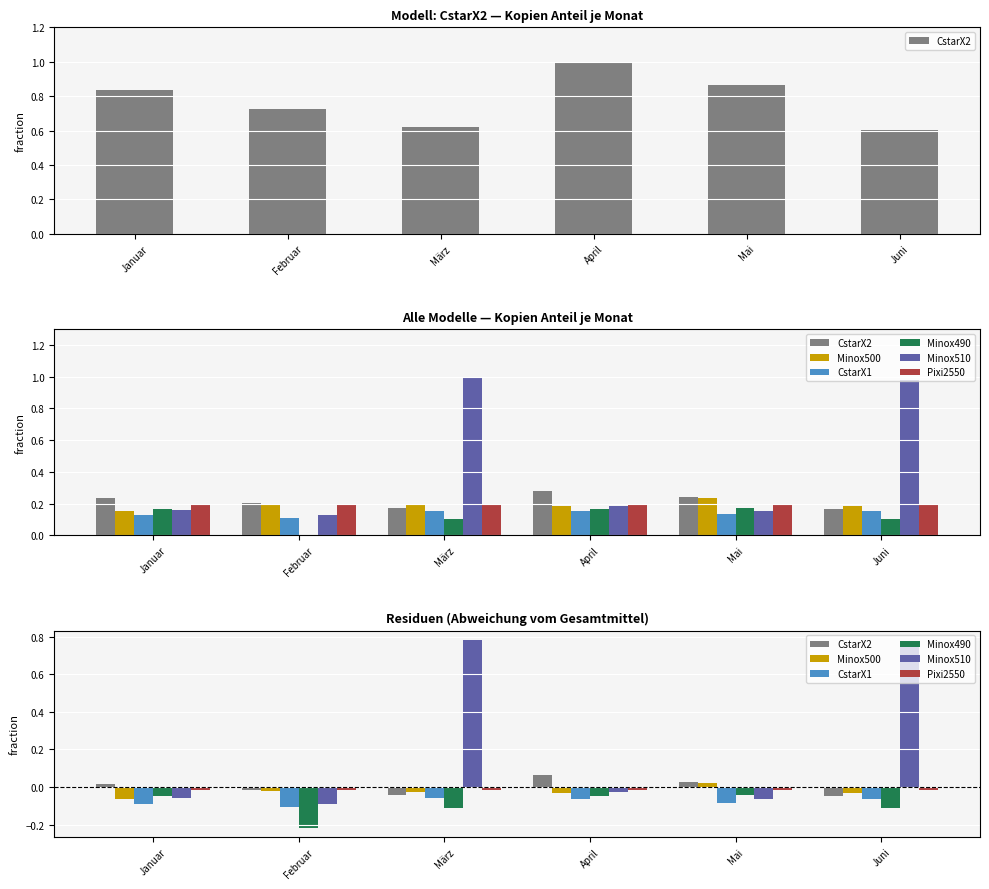

Between April and Januar, which is larger?

April